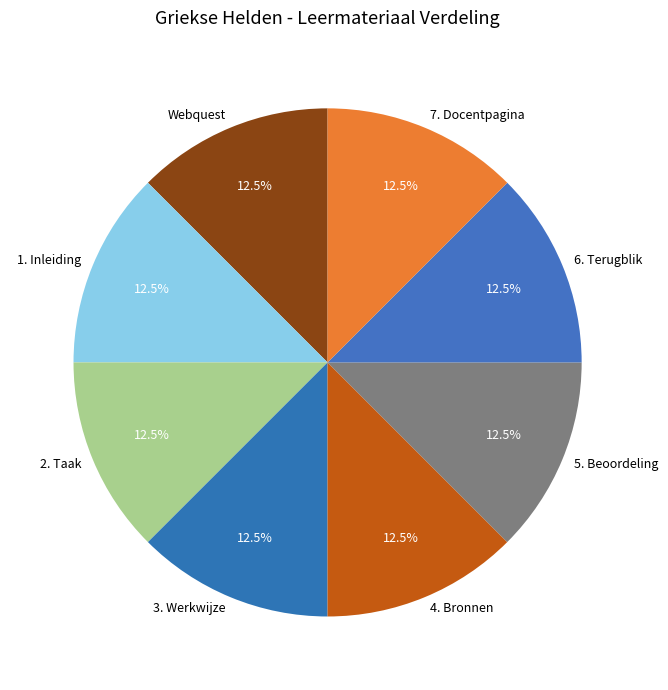

Is there any slice that represents more than half of the pie?

No